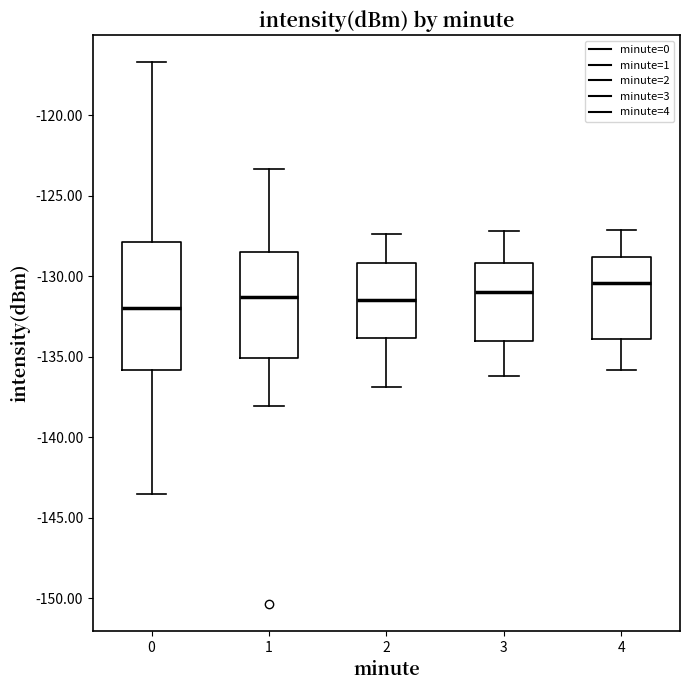

Reading left to right, read every box against the y-axis: the position of its median line, the range the box covers, and the ends of its whiskers. The values are not printed on the chart, so give them approximately, as read against the axis.

0: median -132.0, box -136.0 to -128.0, whiskers -143.5 to -116.5
1: median -131.5, box -135.0 to -128.5, whiskers -138.0 to -123.5
2: median -131.5, box -134.0 to -129.0, whiskers -137.0 to -127.5
3: median -131.0, box -134.0 to -129.0, whiskers -136.0 to -127.0
4: median -130.5, box -134.0 to -129.0, whiskers -136.0 to -127.0